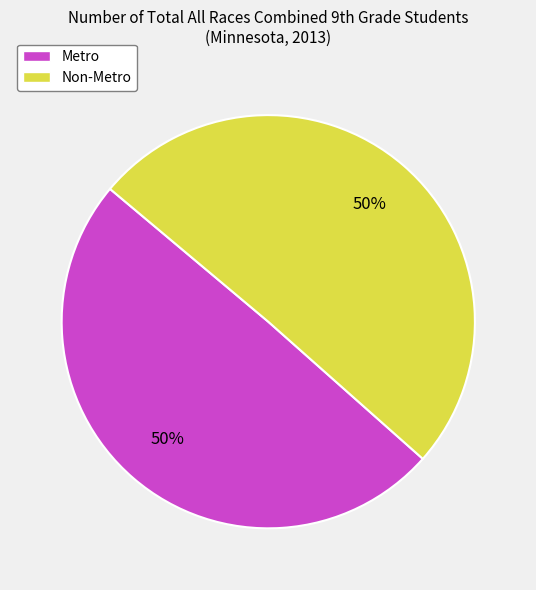

How many segments does this pie chart have?

2